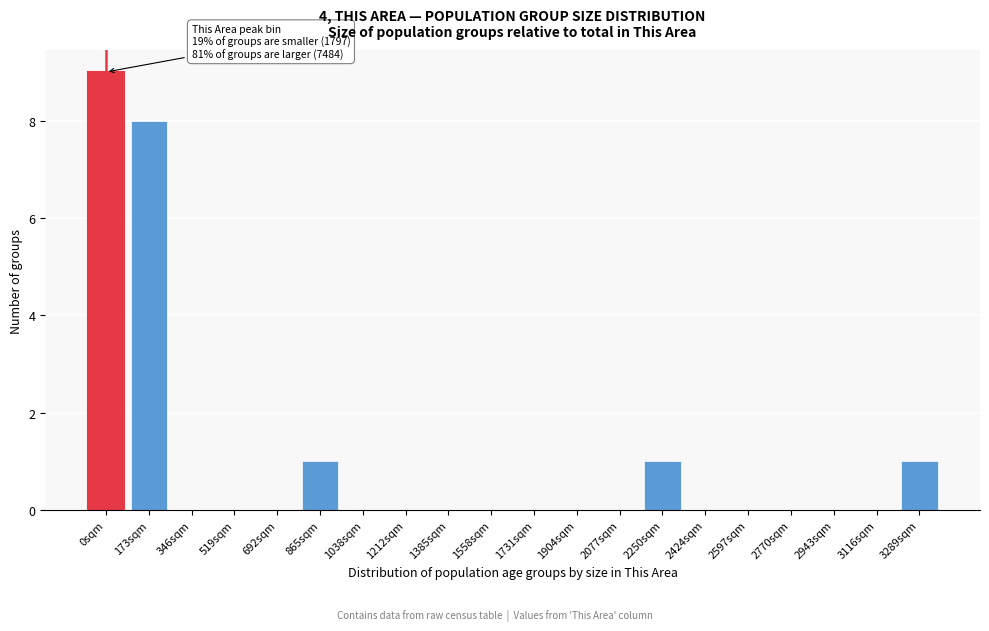

Reading right to left, what are all the values shown in this chart?

3289sqm=1	3116sqm=0	2943sqm=0	2770sqm=0	2597sqm=0	2424sqm=0	2250sqm=1	2077sqm=0	1904sqm=0	1731sqm=0	1558sqm=0	1385sqm=0	1212sqm=0	1038sqm=0	865sqm=1	692sqm=0	519sqm=0	346sqm=0	173sqm=8	0sqm=9